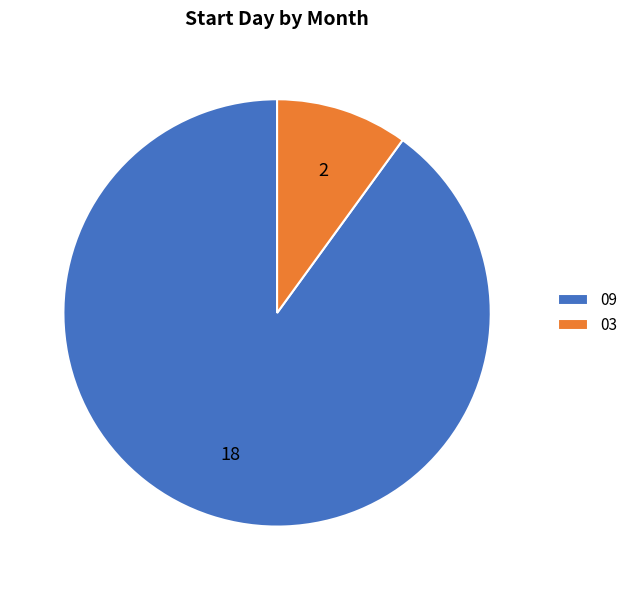

Rank the categories by value from highest to lowest.

09, 03